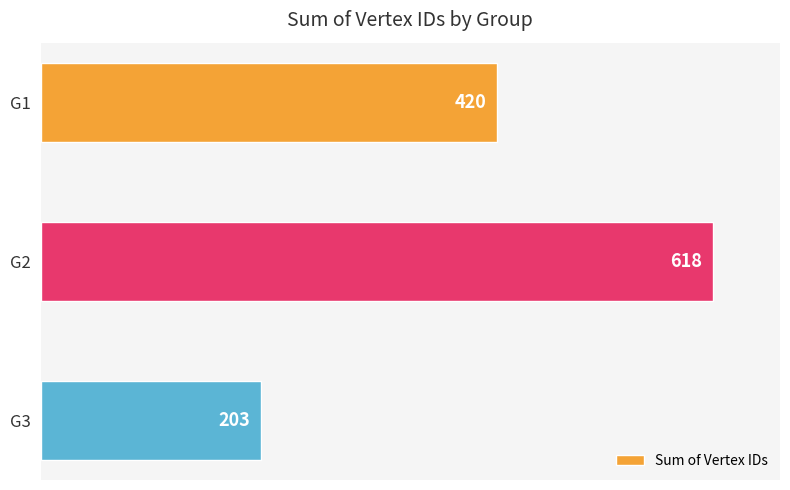

What is the average value?

414